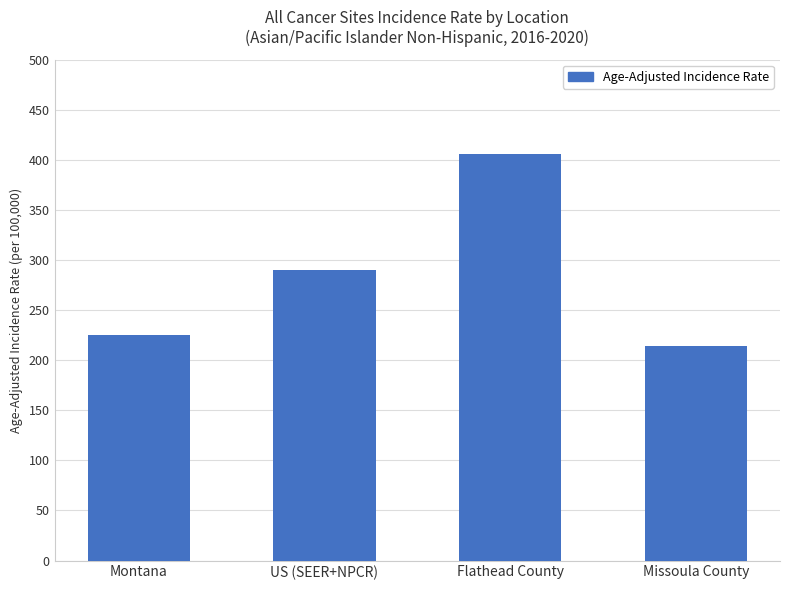

What is the label of the 4th bar from the right?

Montana